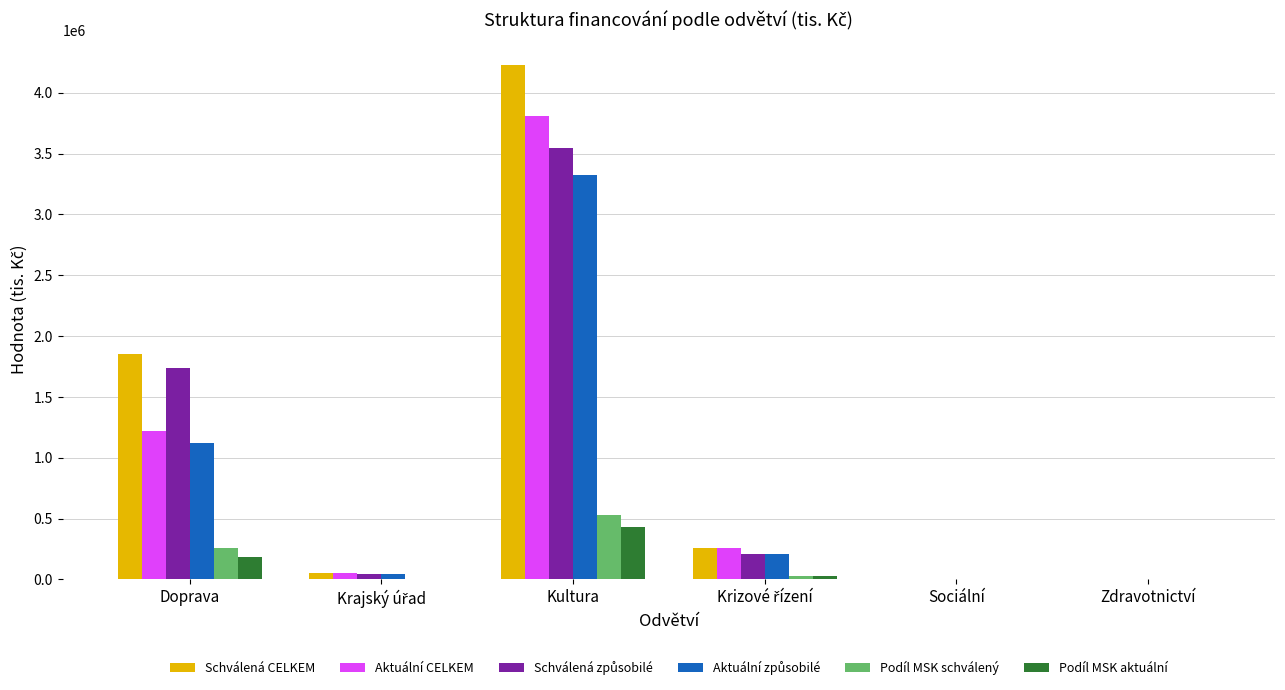

At which category is the sum across all series the highest?

Kultura